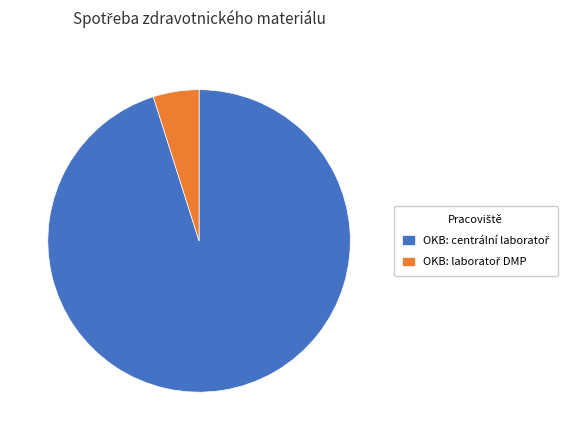

Does any single category account for the majority?

Yes